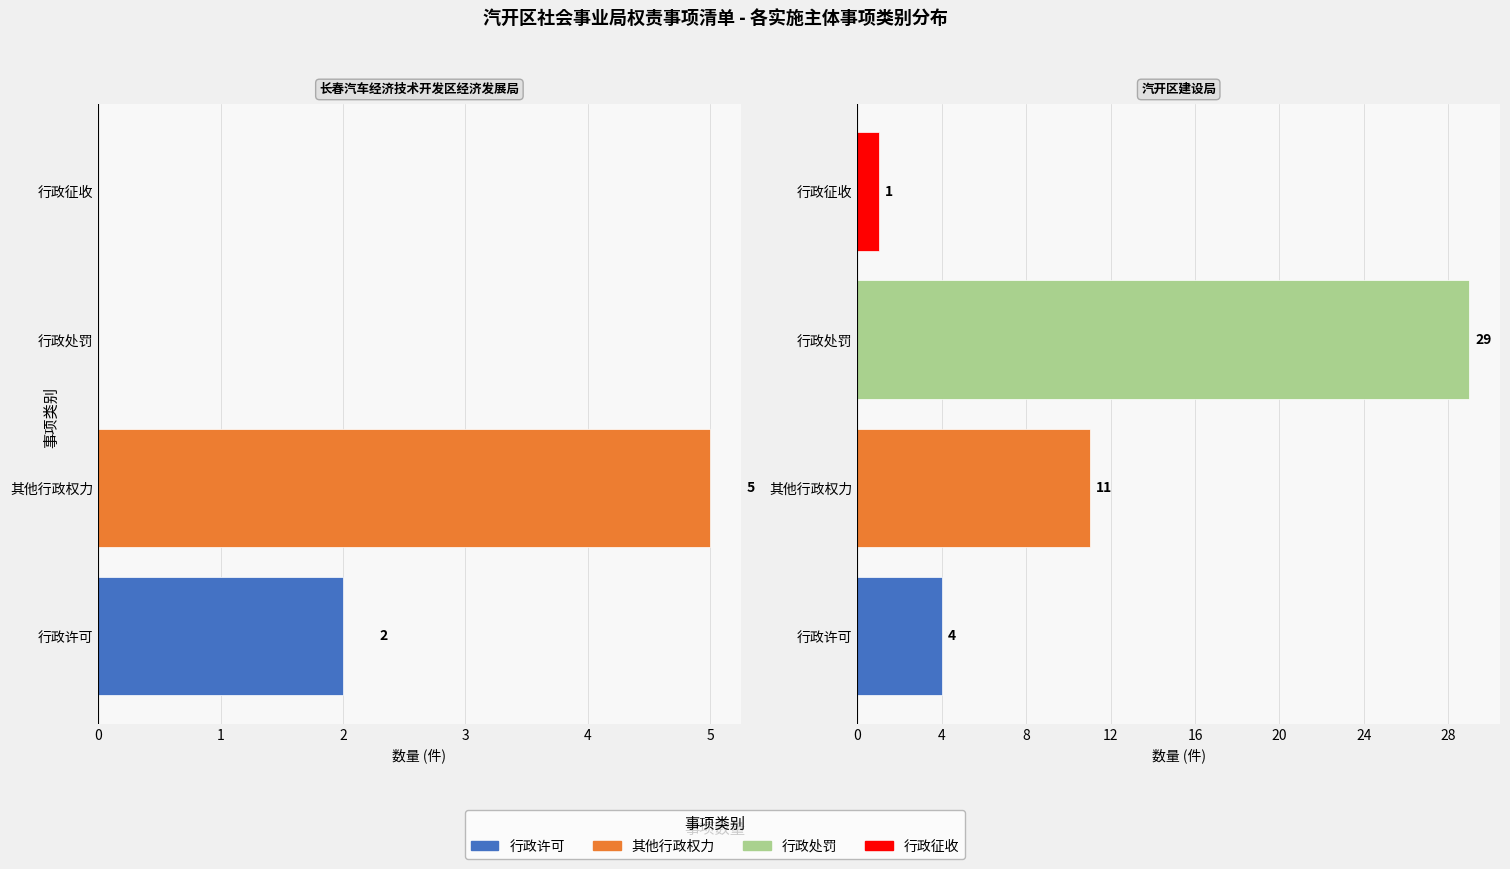

What is the difference between the second highest and second lowest values in the 长春汽车经济技术开发区经济发展局 series?

2